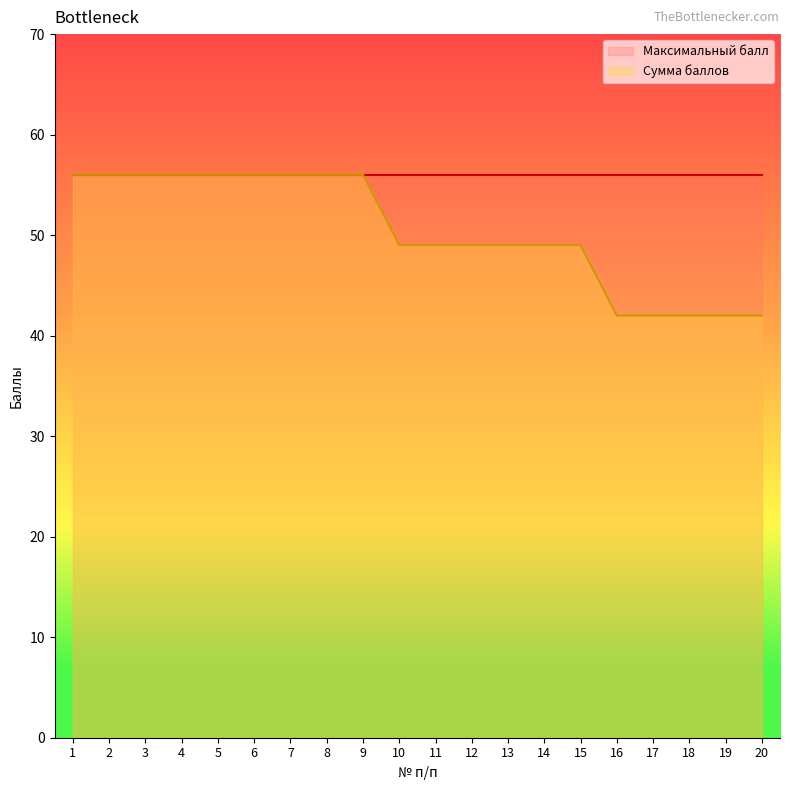

Is it true that the value at 12 is 77?

False